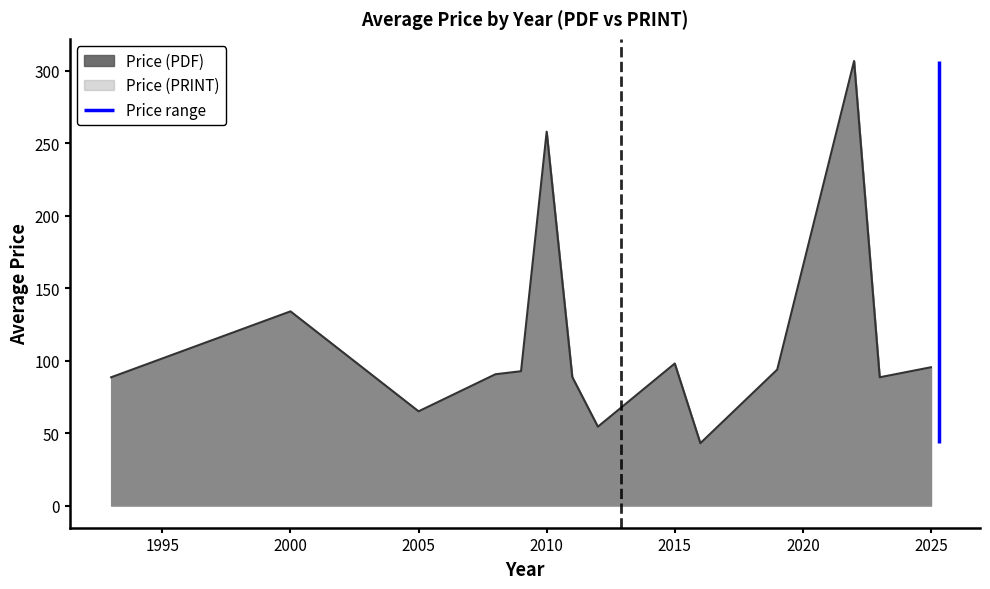

Which series has the largest total across all categories?

Price (PDF)